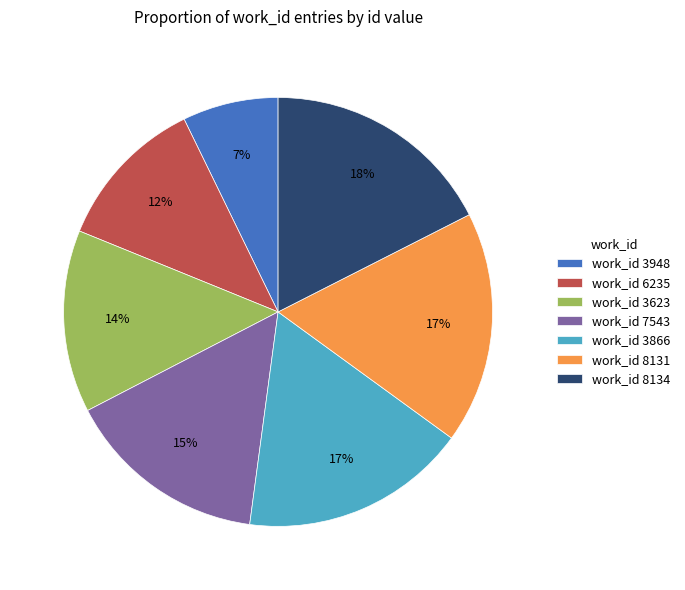

Count the number of slices in the pie.

7